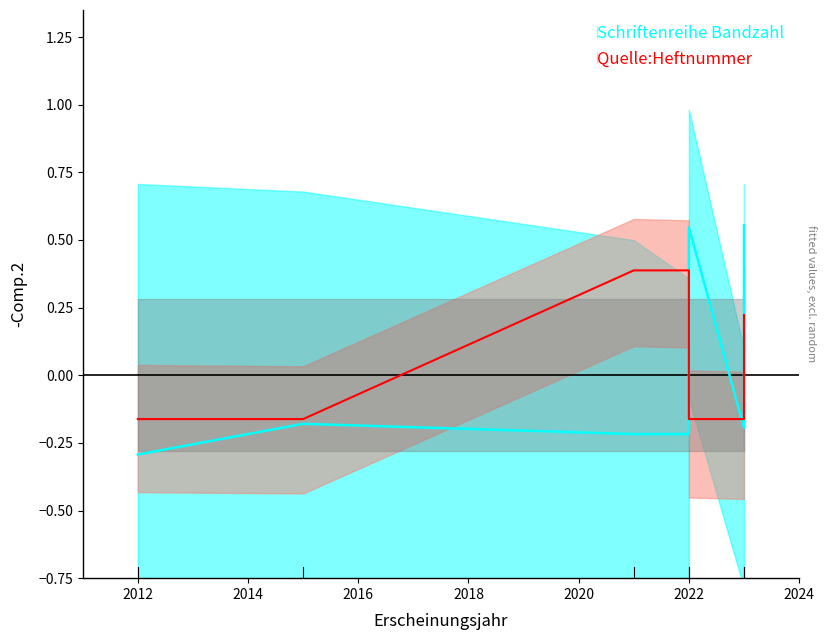

Which series has the widest spread of values?

Schriftenreihe Bandzahl